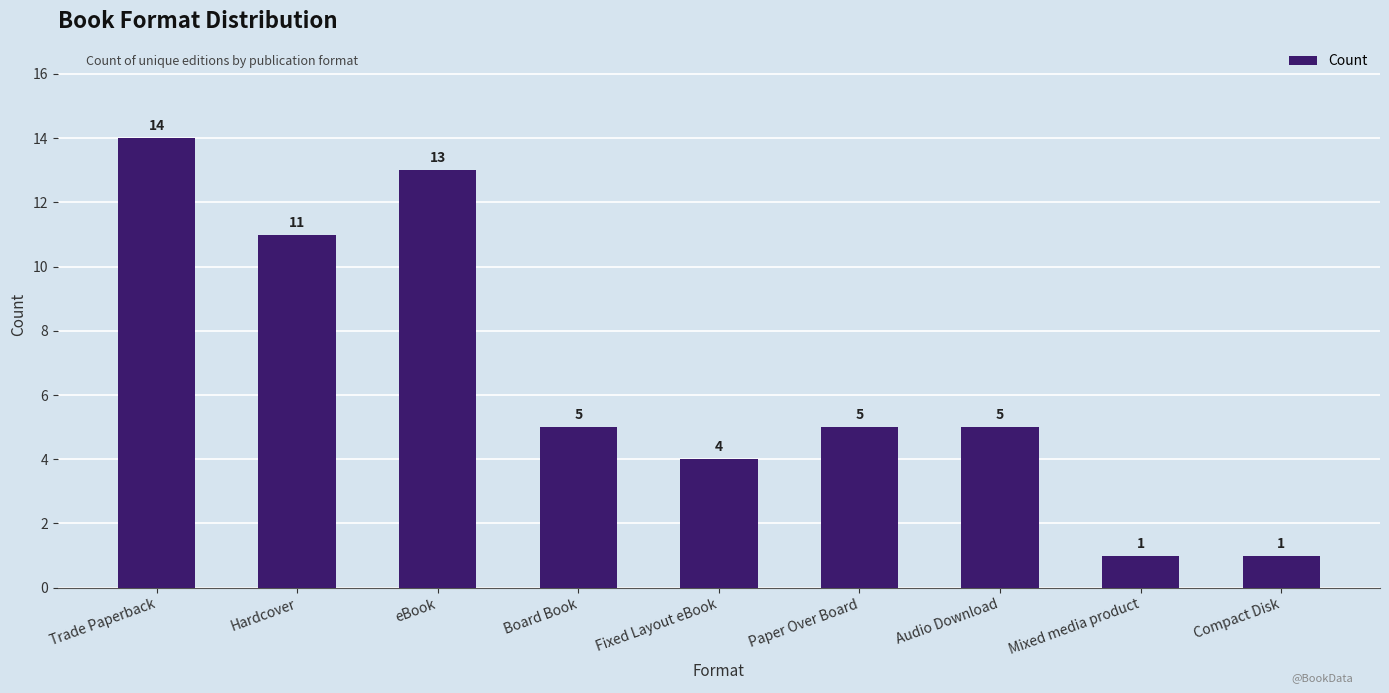

What is the change in value from eBook to Fixed Layout eBook?

-9